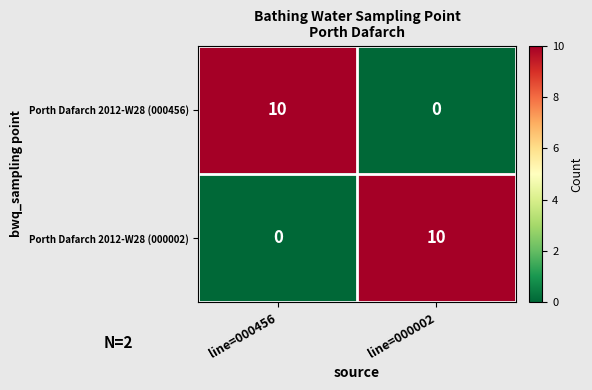

The value of Porth Dafarch 2012-W28 (000002) at line=000002 is 14. True or false?

False